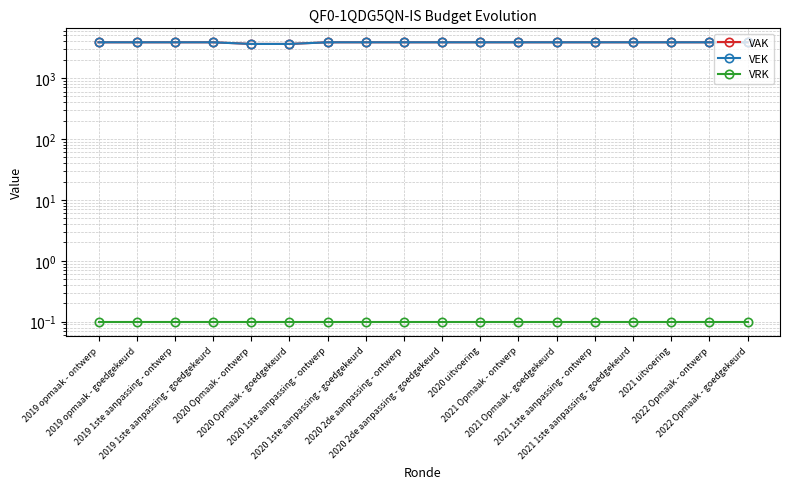

Is it true that VAK equals 3856.0 at 2020 1ste aanpassing - goedgekeurd?

True